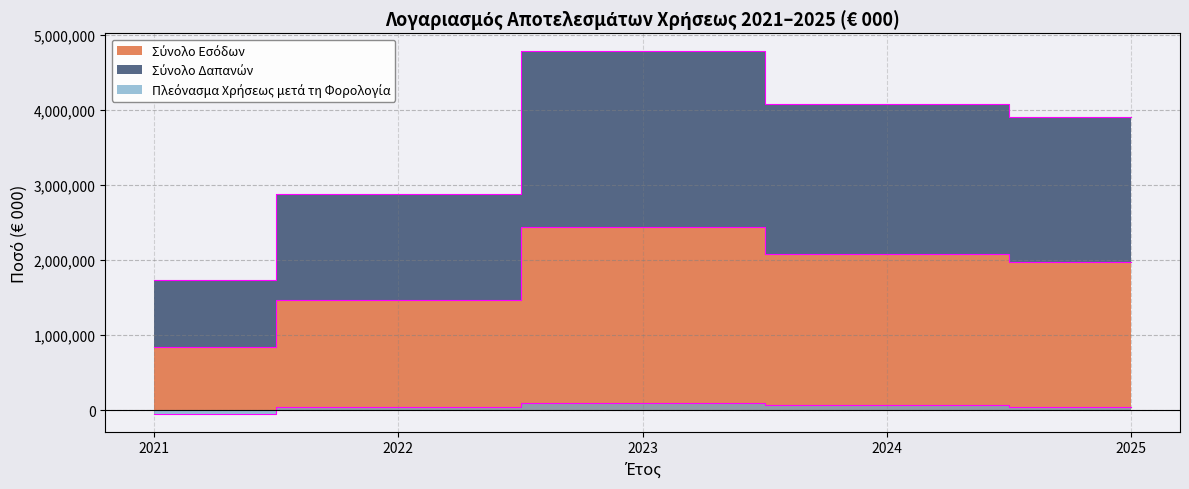

Which label corresponds to the smallest value in the chart?

2021